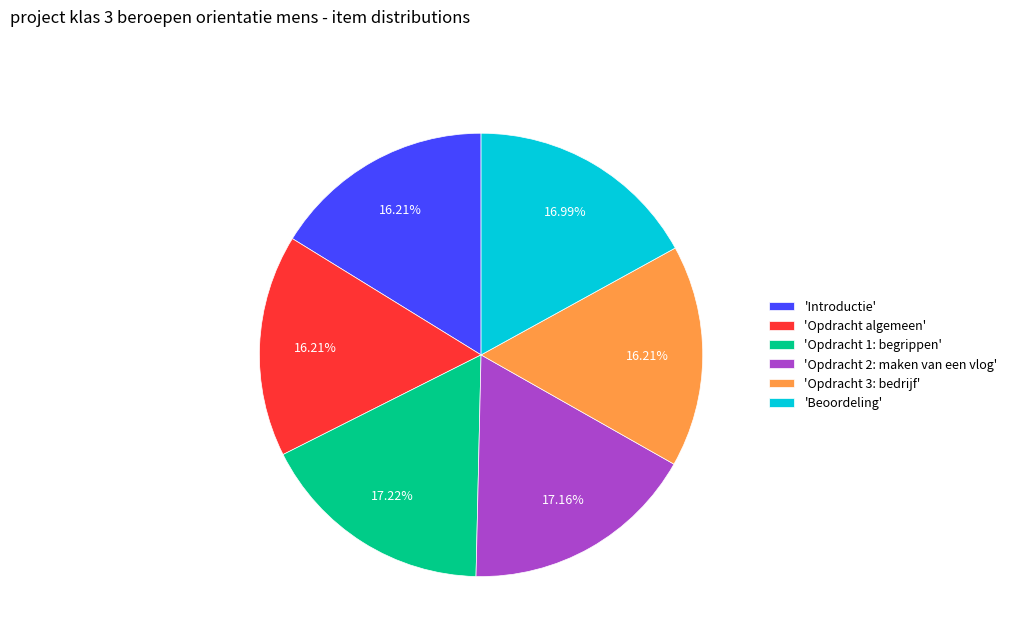

Does 'Opdracht 2: maken van een vlog' represent more than half of the total?

No